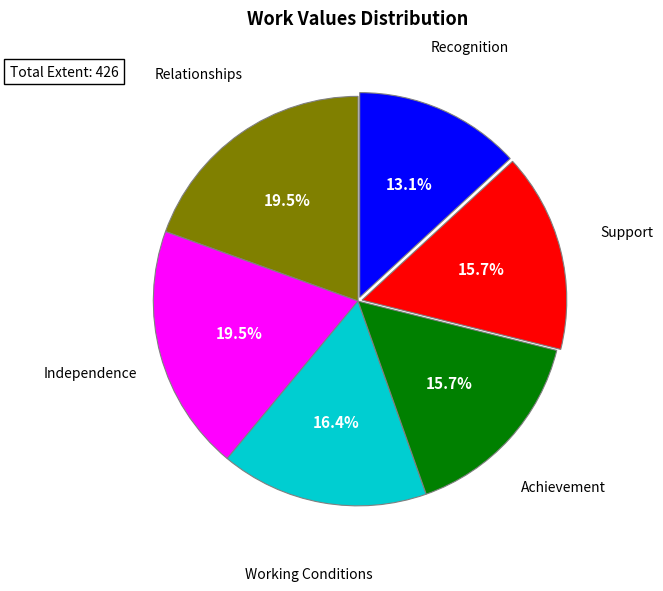

Is there a majority slice in this chart?

No